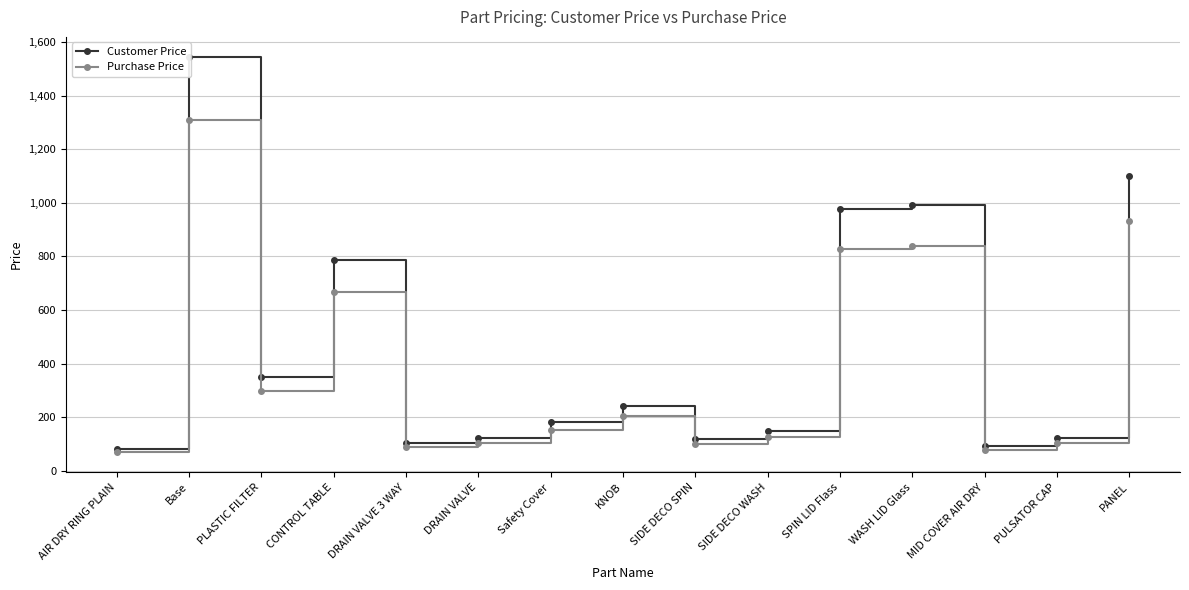

What is the average value of the Customer Price series?

463.3